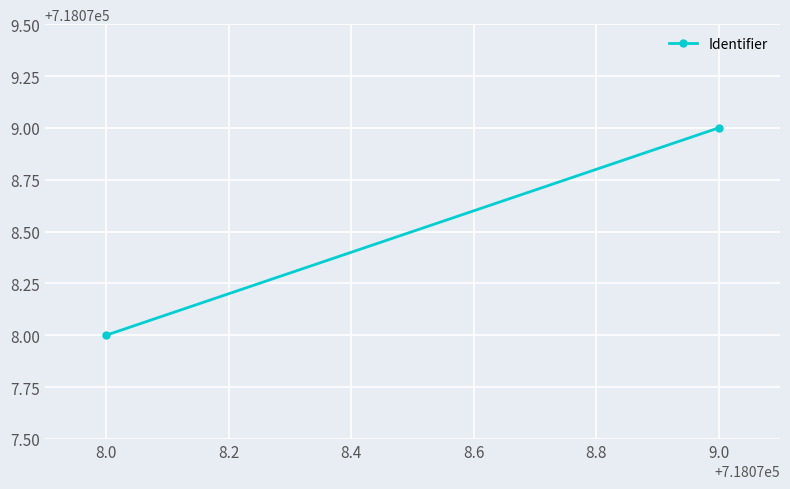

How many values are below 718079?

1